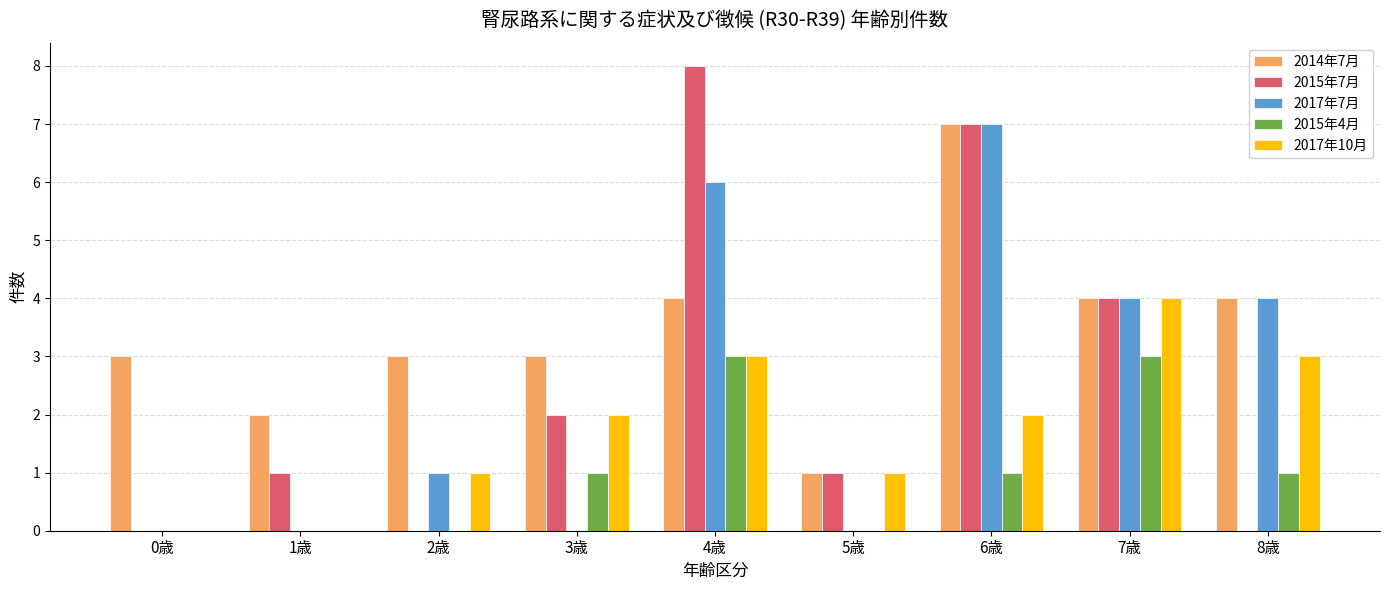

Is the value of 2017年10月 at 6歳 greater than the value of 2015年7月 at 0歳?

Yes